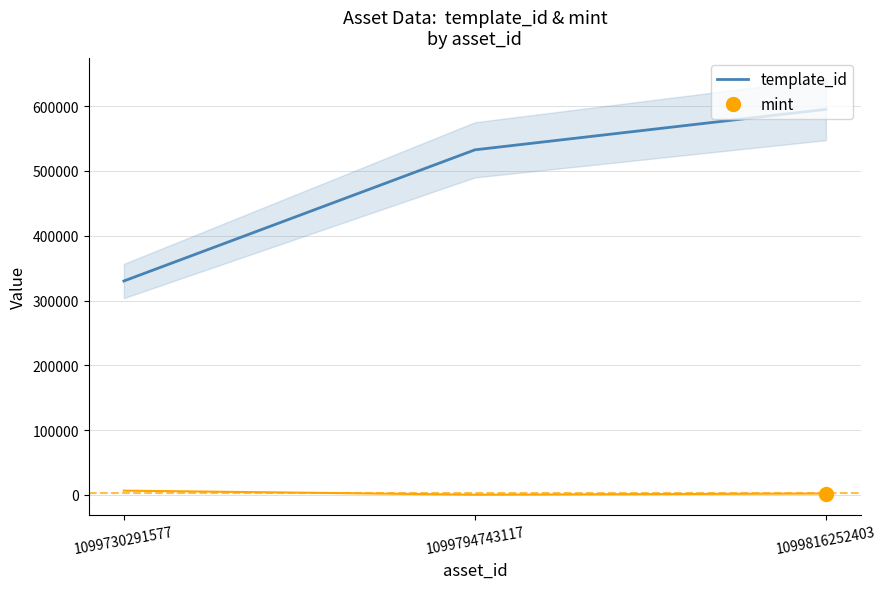

True or false: the data shows 557990 at 1099730291577.

False